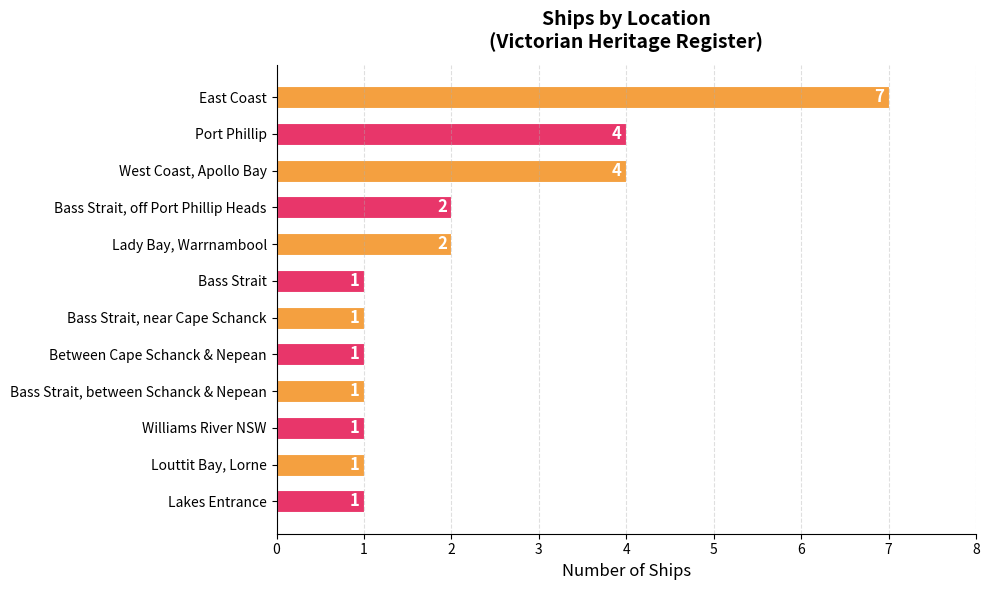

Count the values in the range 1 to 4.

11